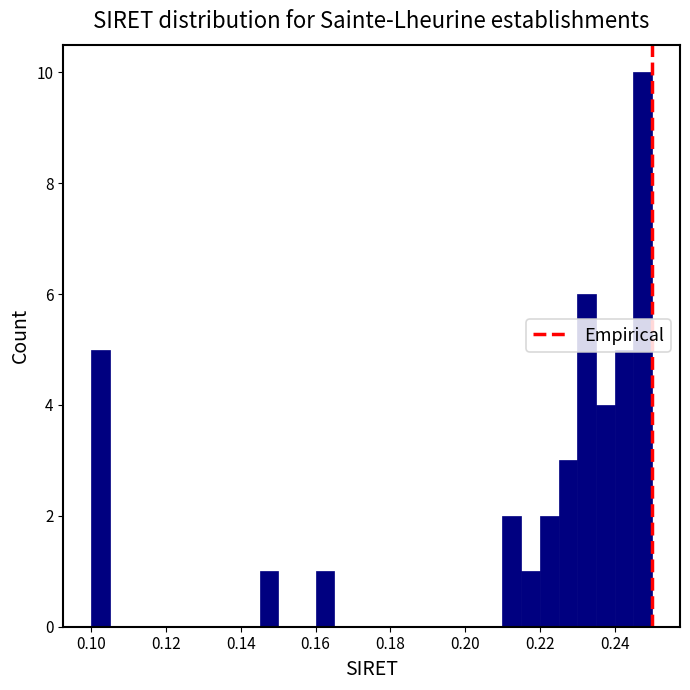

Read against the x-axis, roughly where is the centre of the tallest bar?

0.248